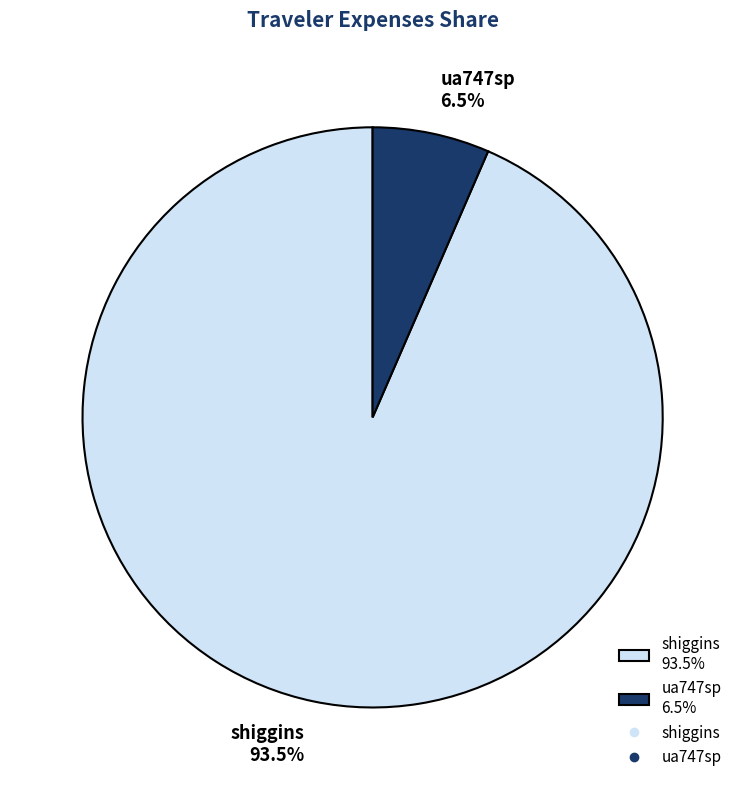

Is it true that ua747sp is 21% of the pie?

False